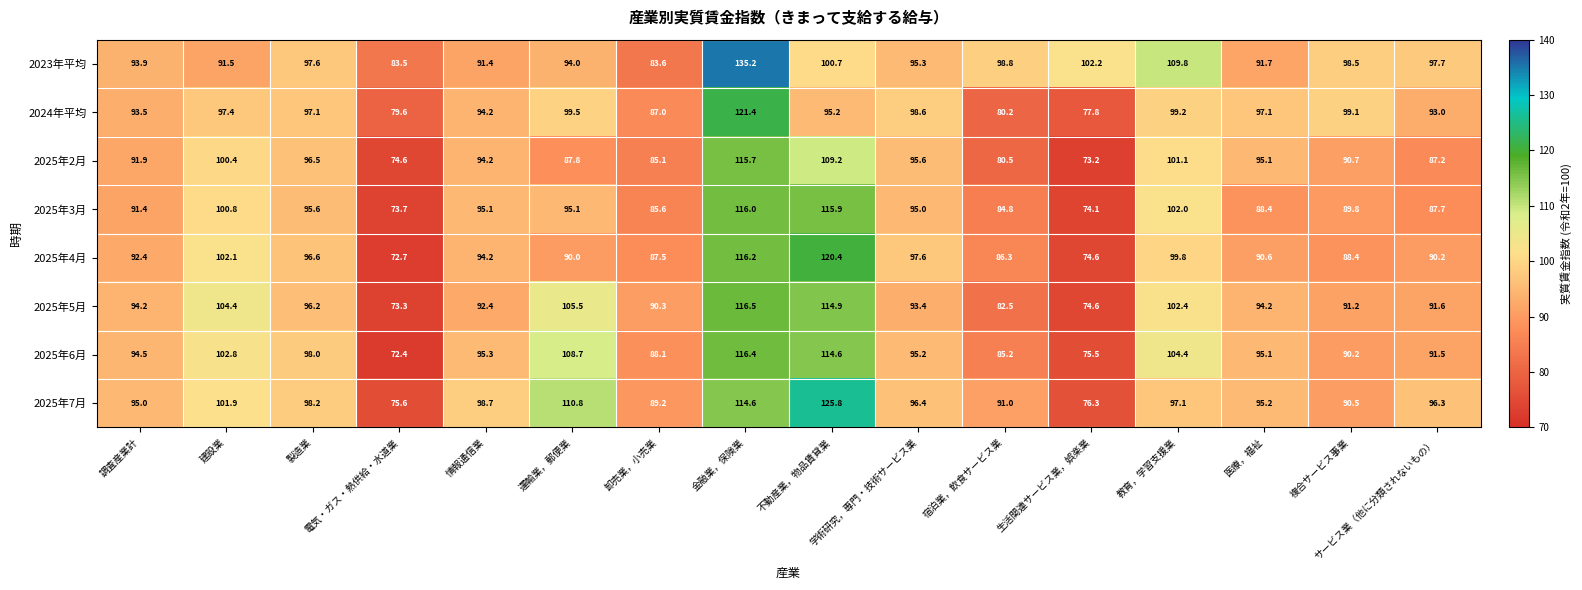

What is the maximum value for 2025年5月?

116.5